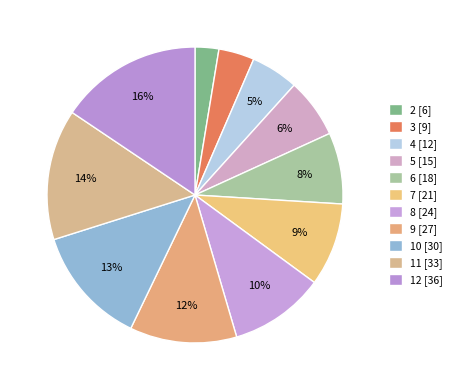

To the nearest percent, what is the combined percentage of 12 and 5?

22%